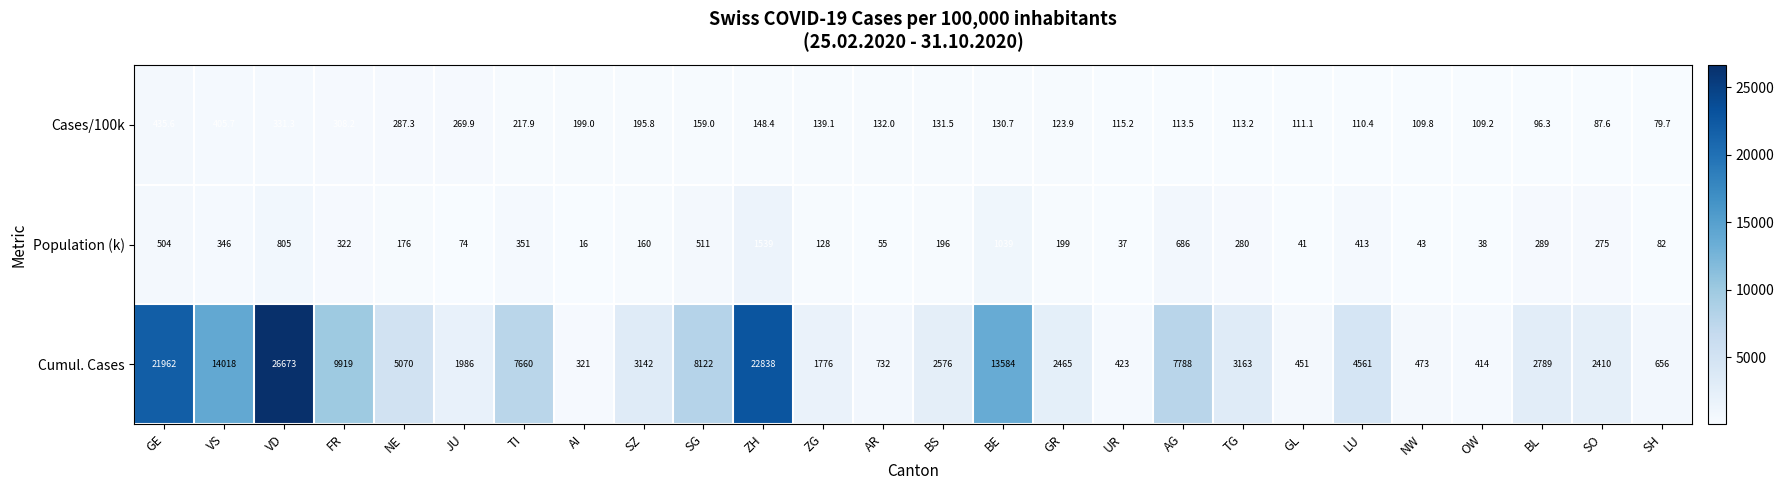

Where is Cases/100k nearest to the value 257?

JU